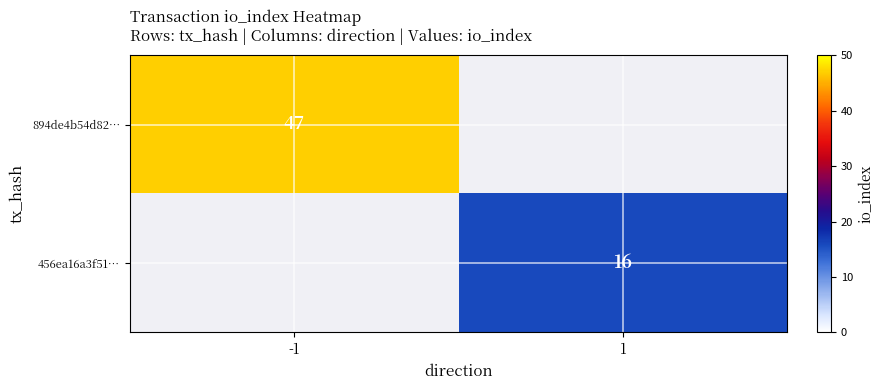

The 456ea16a3f51… series shows 8 at 1. True or false?

False